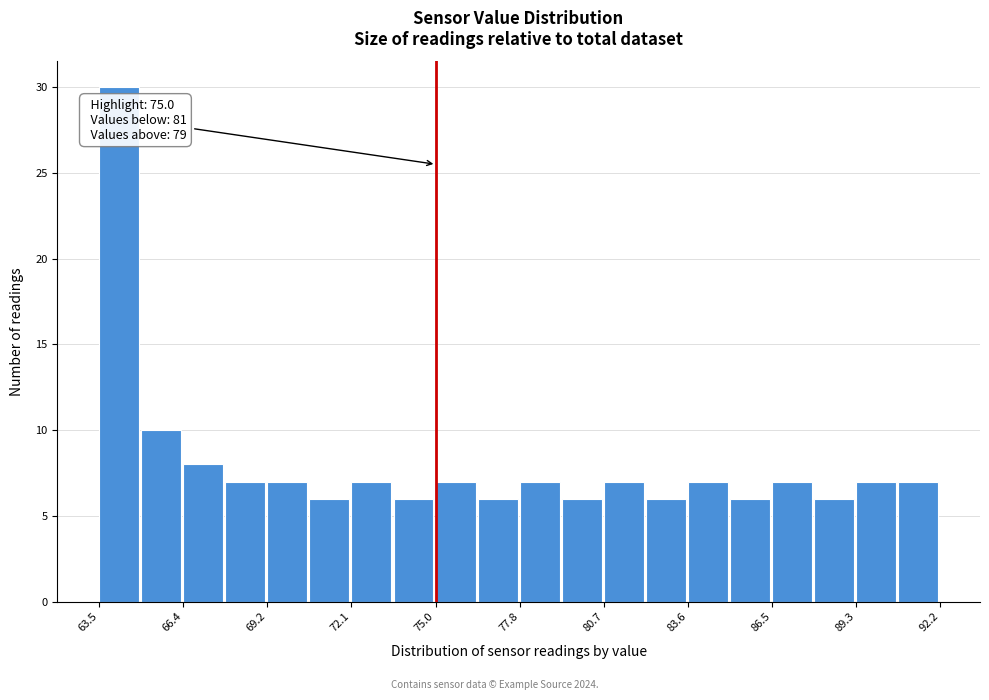

Around what value on the x-axis is the tallest bar? Give the approximate position of its centre, as read against the axis.

64.0